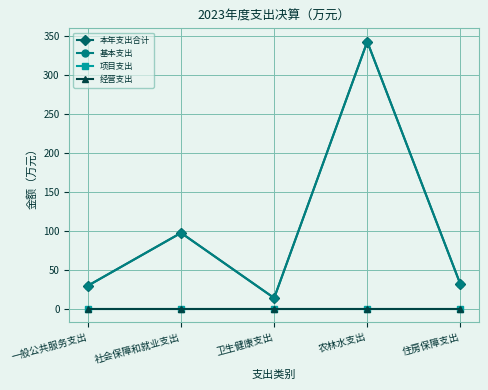

Reading left to right, what are all the values shown in this chart?

本年支出合计: 一般公共服务支出=29.9	社会保障和就业支出=97.7	卫生健康支出=14.0	农林水支出=343.3	住房保障支出=31.8
基本支出: 一般公共服务支出=29.9	社会保障和就业支出=97.7	卫生健康支出=14.0	农林水支出=343.3	住房保障支出=31.8
项目支出: 一般公共服务支出=0.0	社会保障和就业支出=0.0	卫生健康支出=0.0	农林水支出=0.0	住房保障支出=0.0
经营支出: 一般公共服务支出=0.0	社会保障和就业支出=0.0	卫生健康支出=0.0	农林水支出=0.0	住房保障支出=0.0